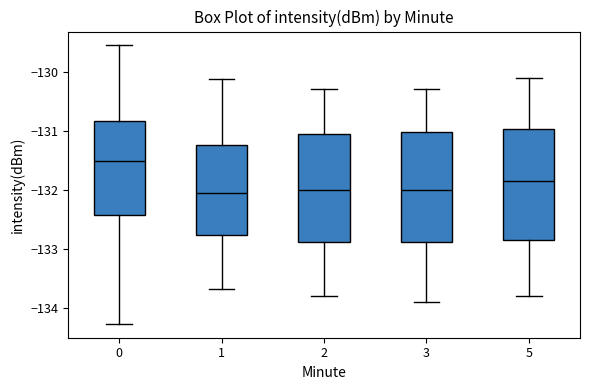

Reading left to right, transcribe this box plot: for each box, give where its median line is, the range the box spans, and where its two whiskers end, as read against the y-axis. The values are not printed on the chart, so give them approximately, as read against the axis.

0: median -131.5, box -132.4 to -130.8, whiskers -134.3 to -129.6
1: median -132.1, box -132.8 to -131.2, whiskers -133.7 to -130.1
2: median -132.0, box -132.9 to -131.0, whiskers -133.8 to -130.3
3: median -132.0, box -132.9 to -131.0, whiskers -133.9 to -130.3
5: median -131.8, box -132.8 to -131.0, whiskers -133.8 to -130.1